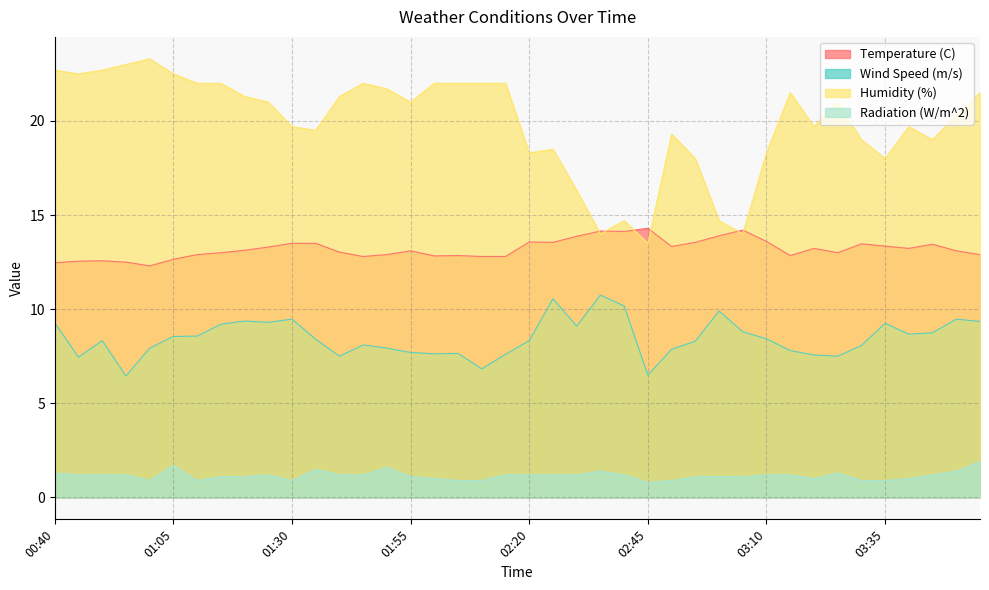

Does the chart display data point markers on the line(s)?

No